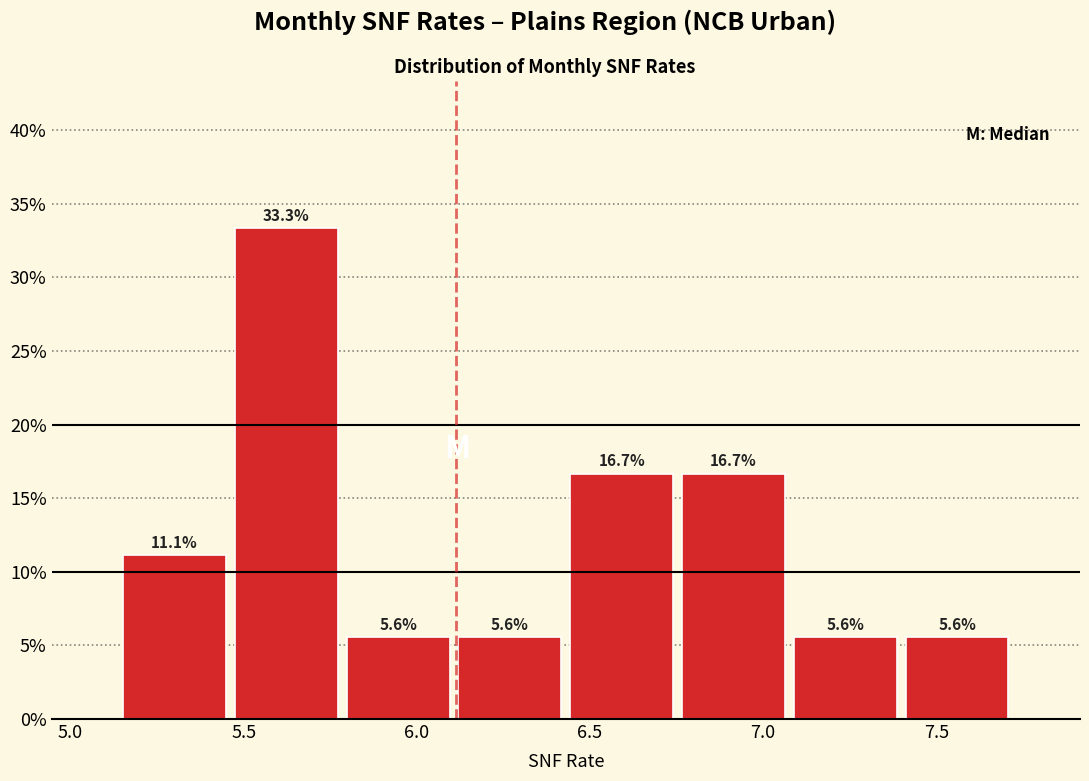

Reading left to right, transcribe this chart: for each bar, give the range it covers on the x-axis and its height. The bar edges are not printed on the chart, so give them approximately, as read against the axis.

5.15 to 5.45: 11.1
5.45 to 5.80: 33.3
5.80 to 6.10: 5.6
6.10 to 6.45: 5.6
6.45 to 6.75: 16.7
6.75 to 7.10: 16.7
7.10 to 7.40: 5.6
7.40 to 7.70: 5.6